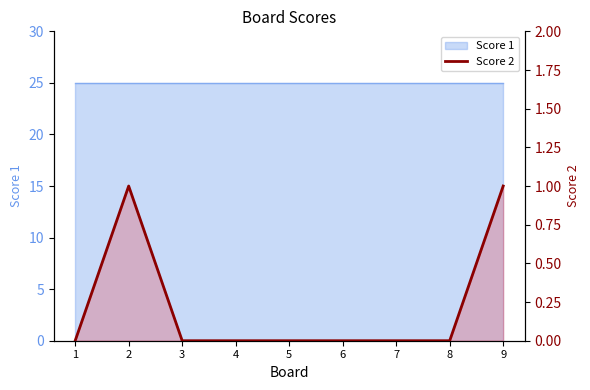

Between 9 and 1, which is larger?

9